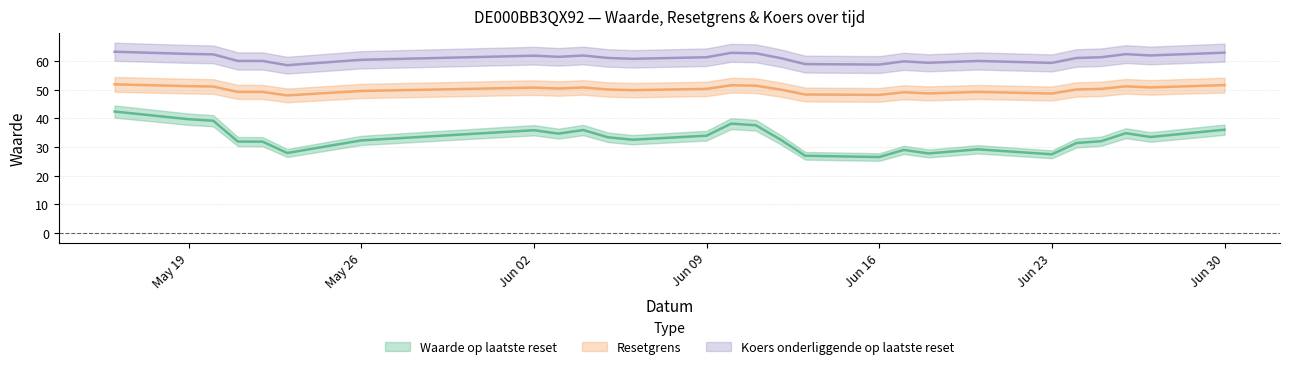

Which series has the largest total across all categories?

Koers onderliggende op laatste reset